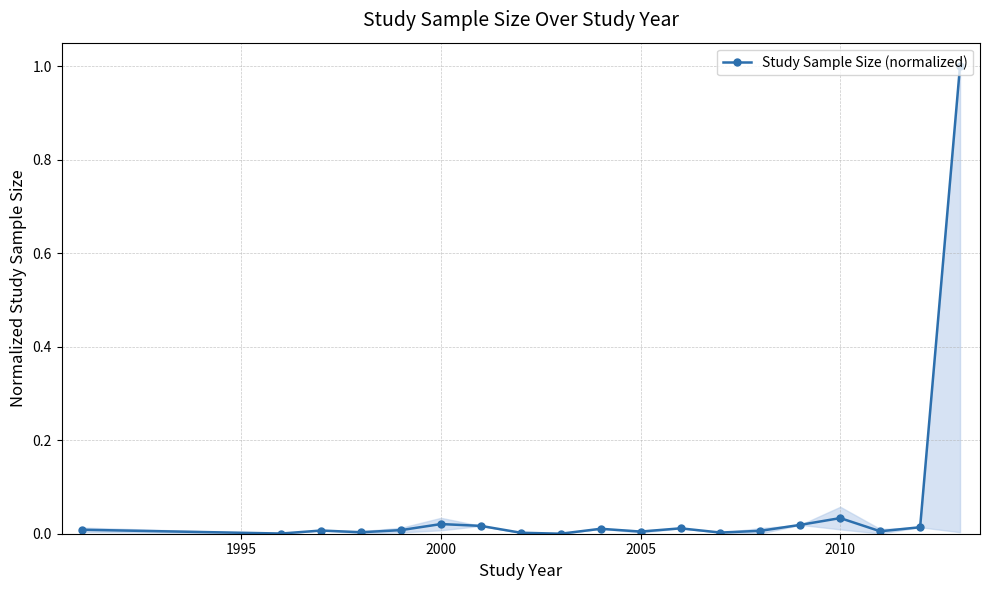

True or false: there are more than 2 points higher than both neighbors.

True